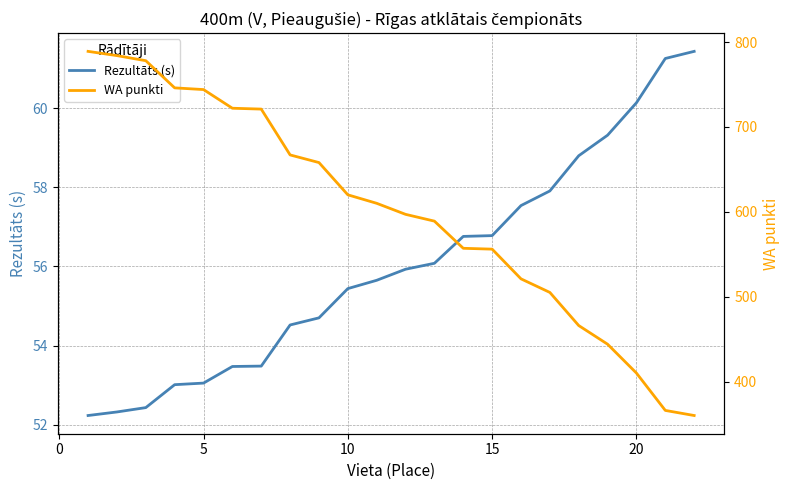

True or false: WA punkti and Rezultāts (s) cross at least once.

False